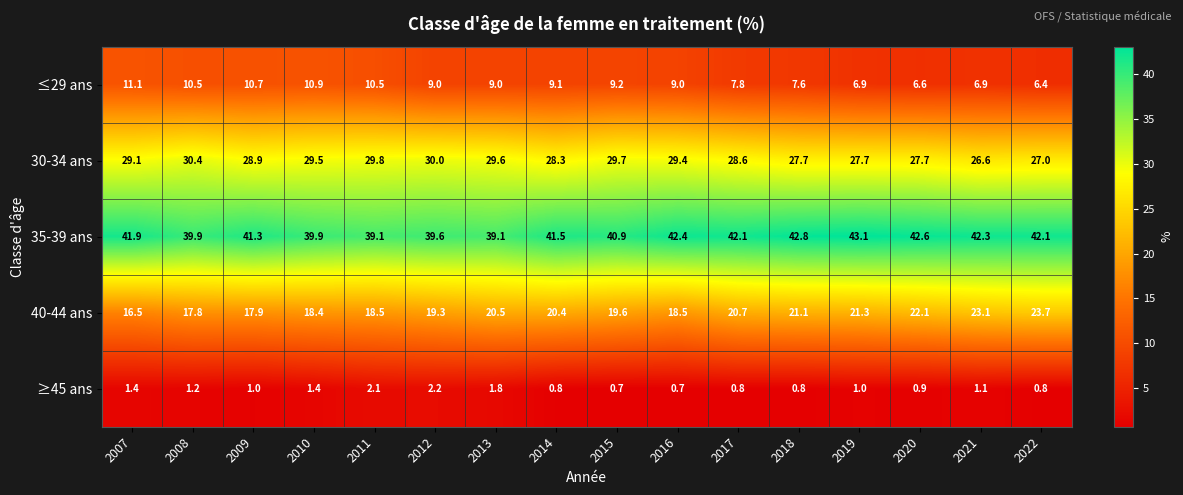

Where does the 30-34 ans series first go above 29?

2007